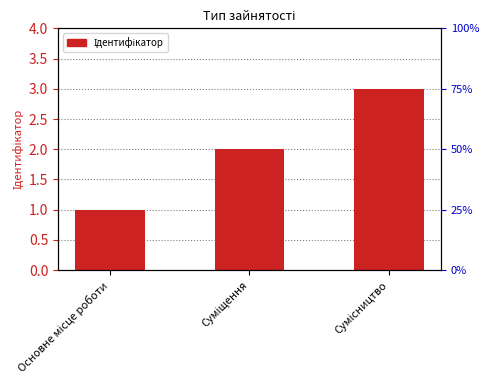

What is the label of the 3rd bar from the left?

Сумісництво